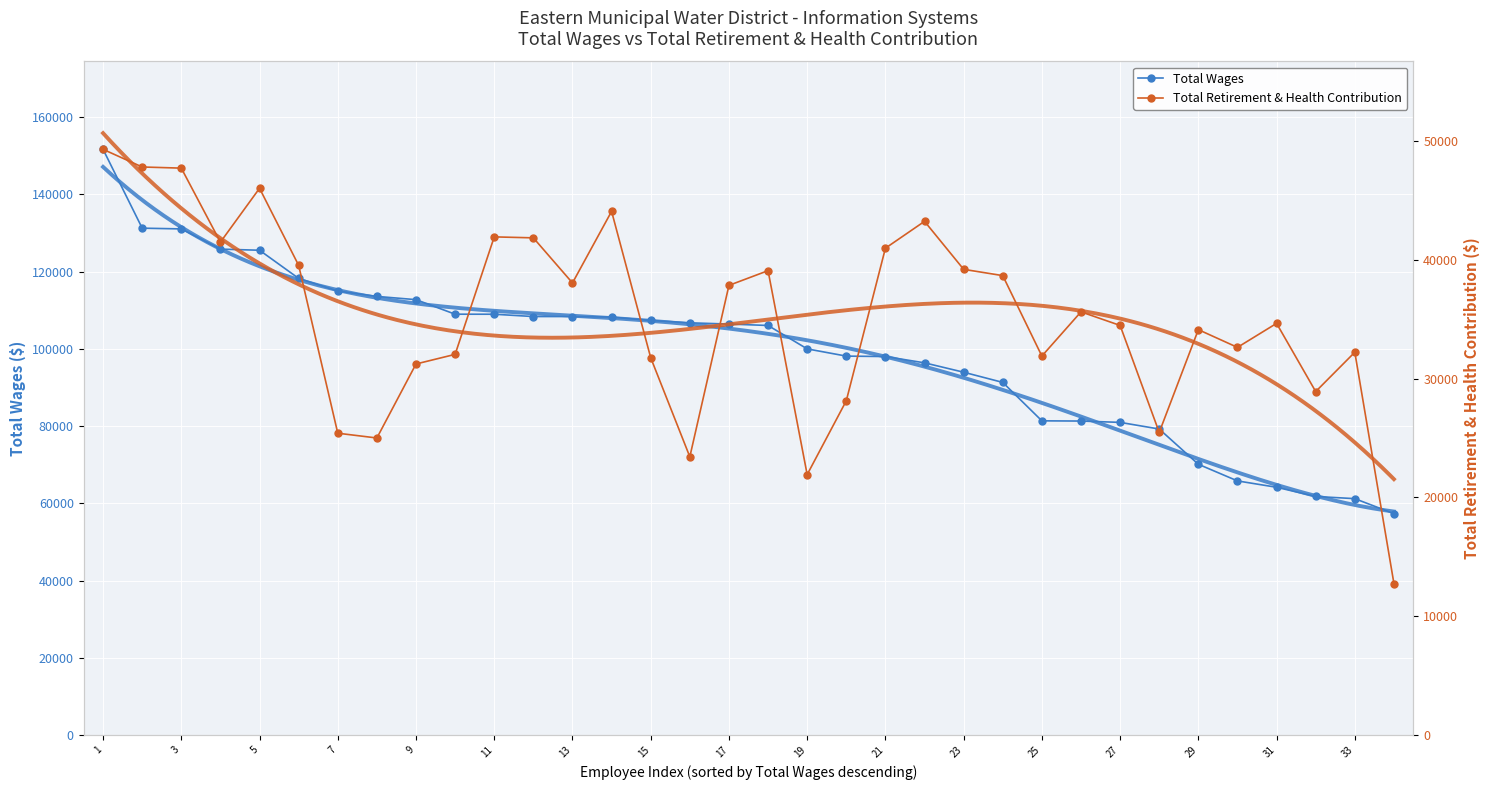

How many data points in Total Wages are less than 106411?

17